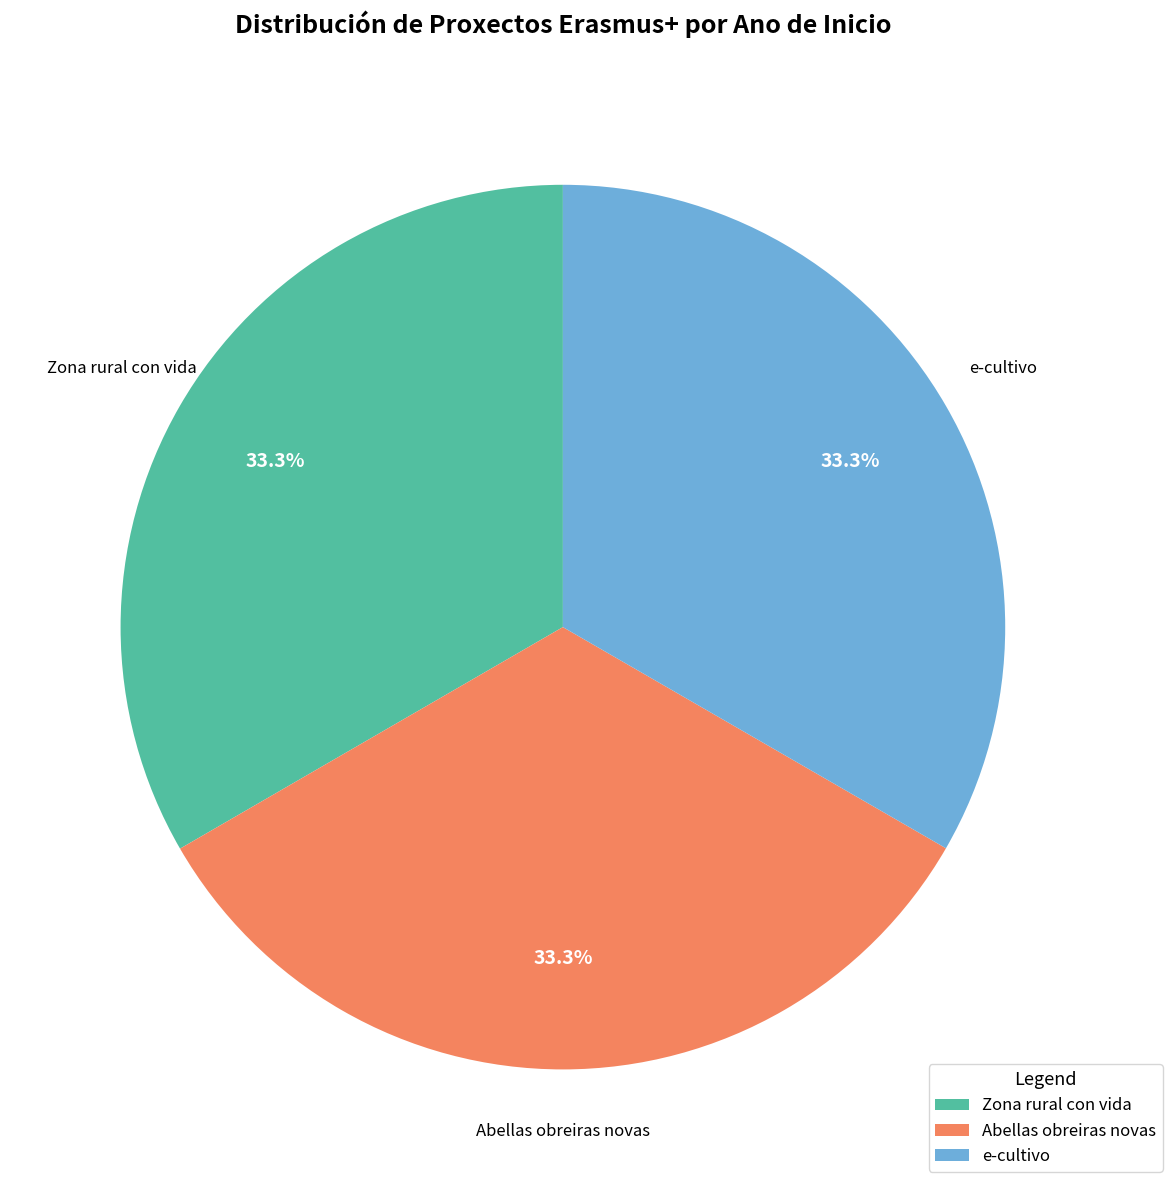

What percentage do e-cultivo and Abellas obreiras novas together represent?

66.7%